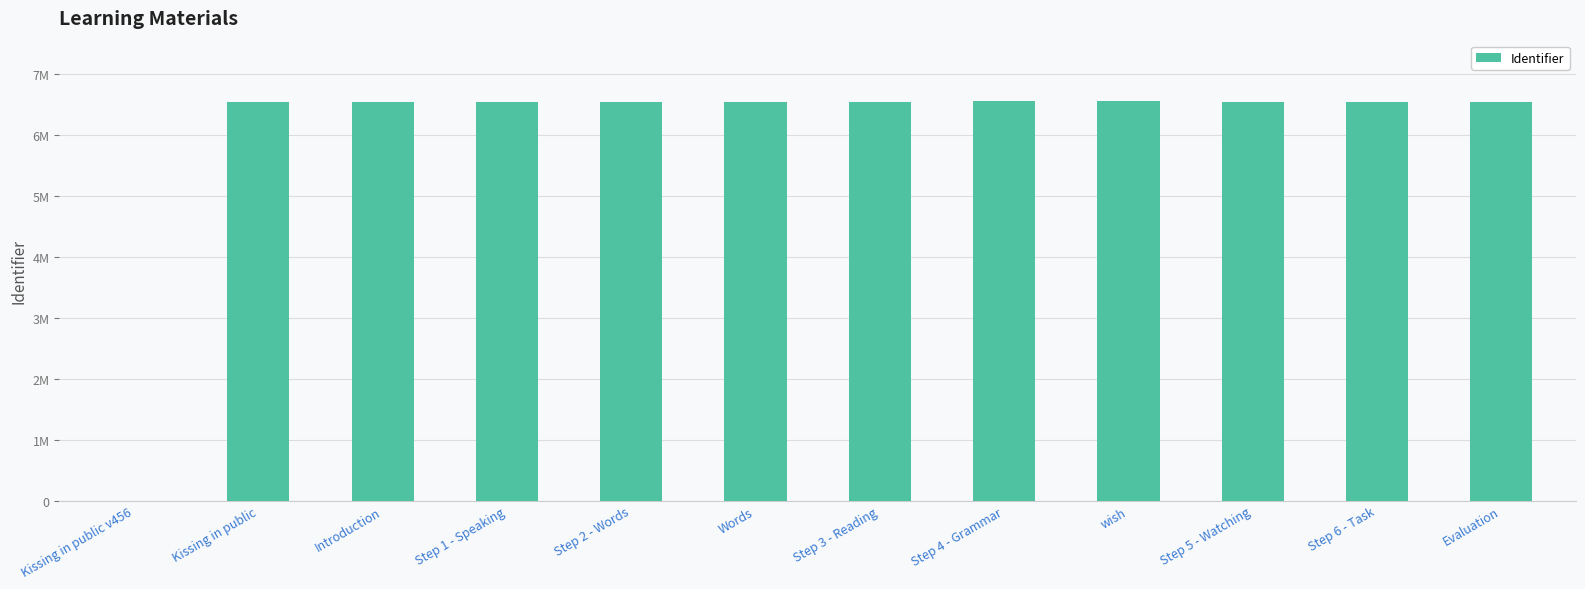

What is the label of the 9th bar from the left?

wish